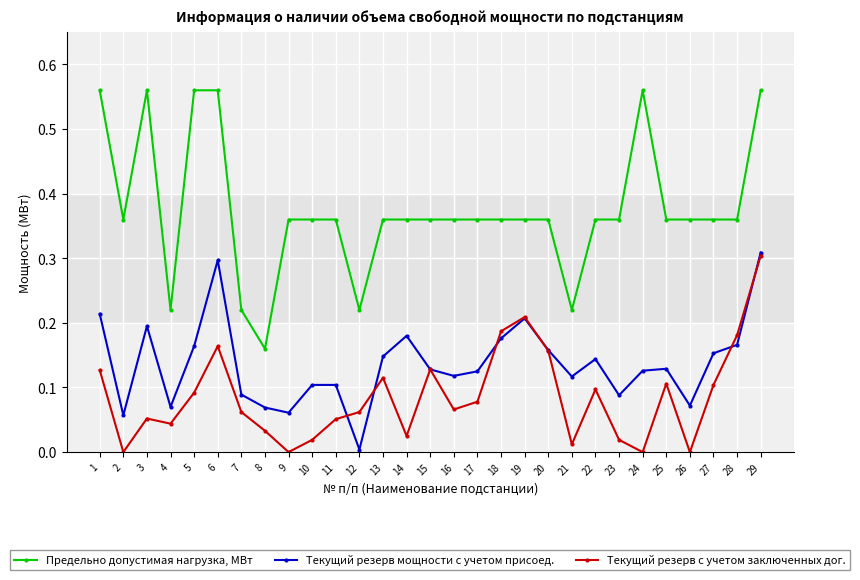

Which series has the largest range (max minus min)?

Предельно допустимая нагрузка, МВт